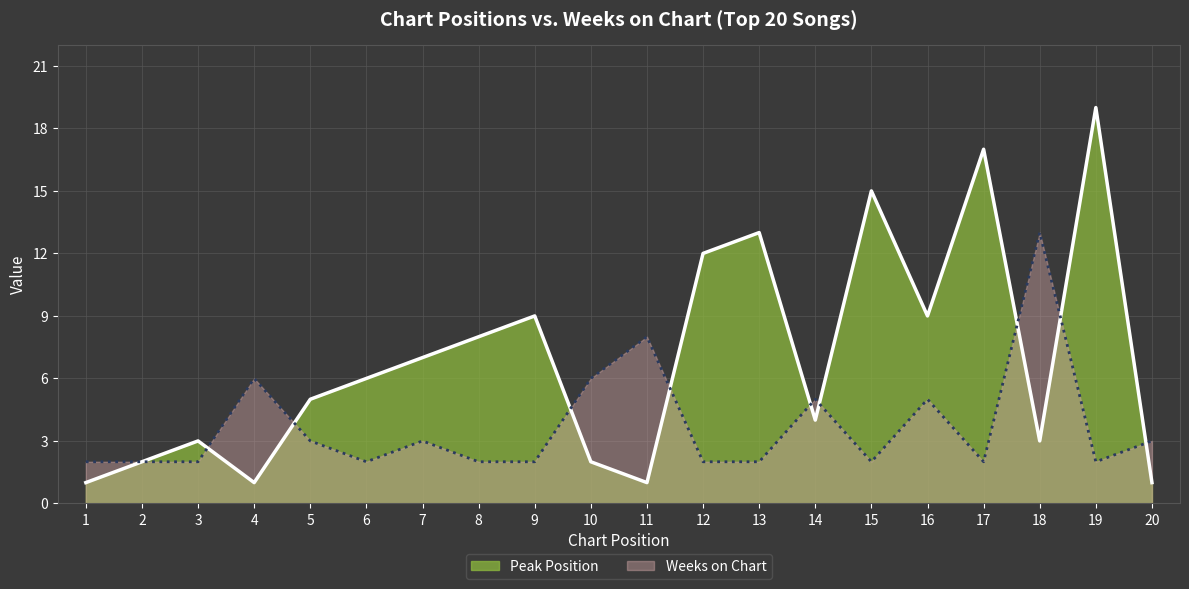

Which category has the highest value in the Weeks on Chart series?

18